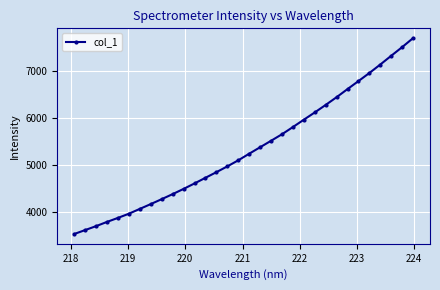

What is the value of the 12th point from the left?

4611.2